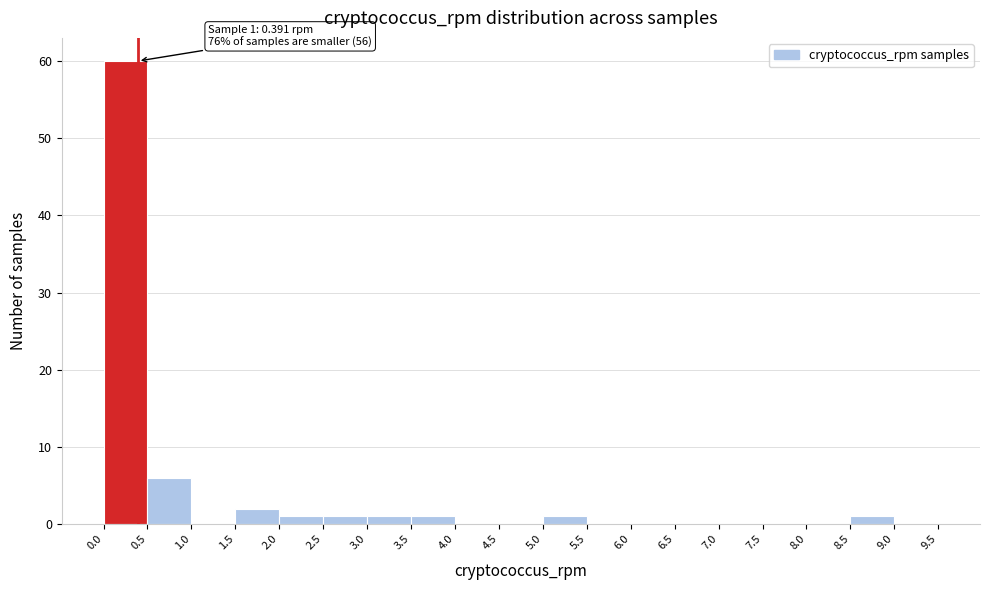

Over which range of the x-axis is the bar tallest?

0.0 to 0.5